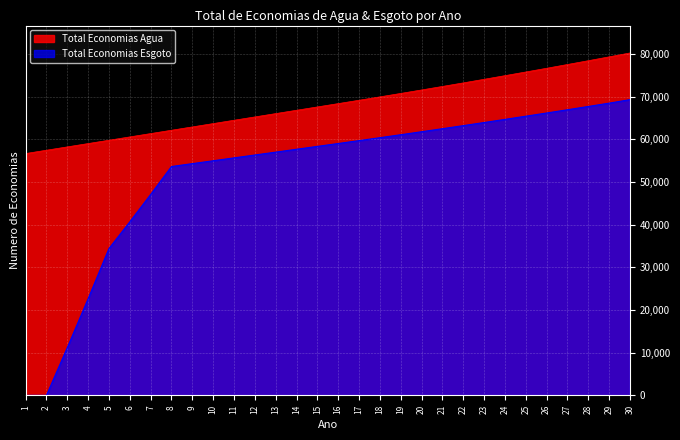

What is the lowest value of the Total Economias Agua series?

56650